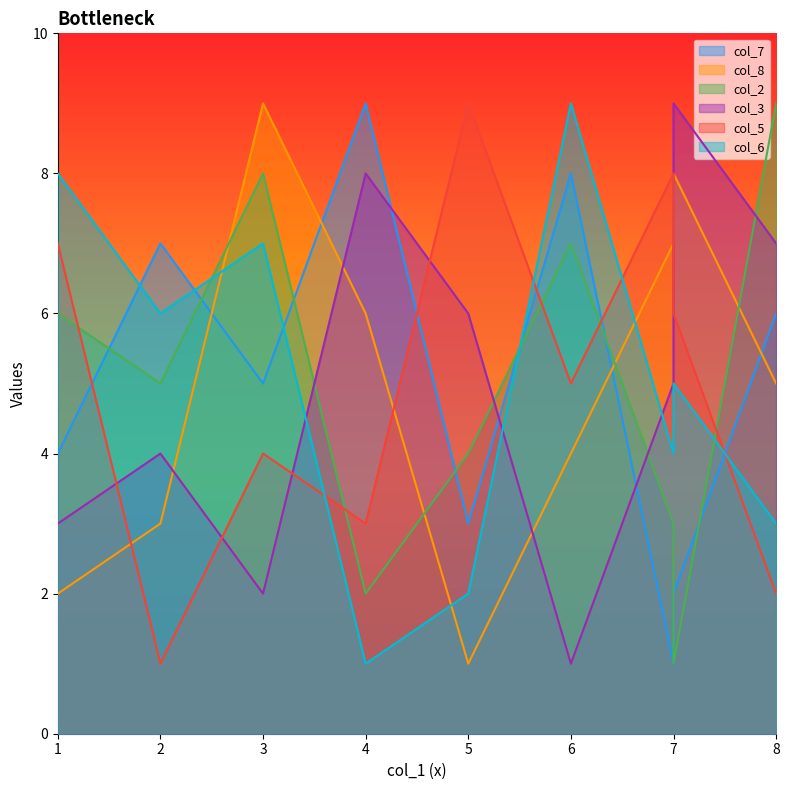

At which category is the sum across all series the highest?

3